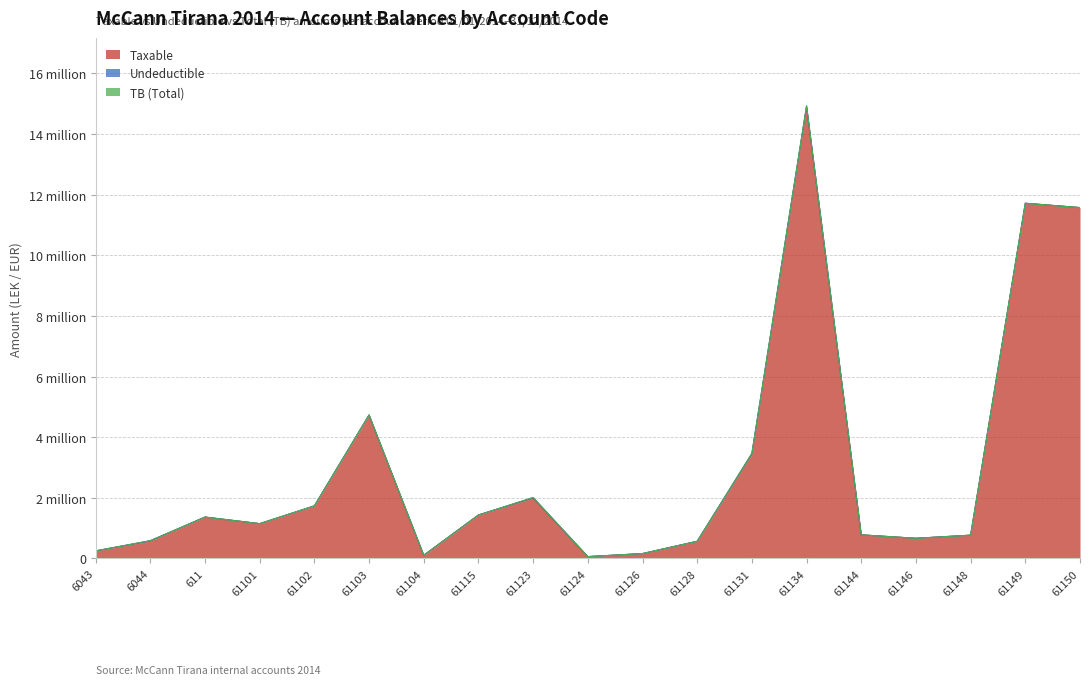

What is the average value of the Taxable series?

3050467.3